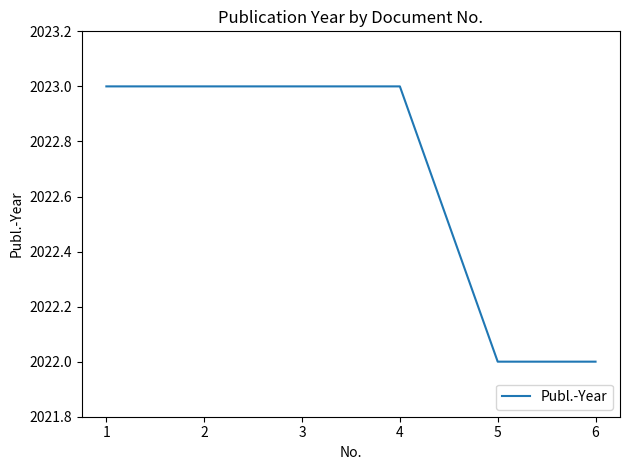

What is the sum of all values?

12136